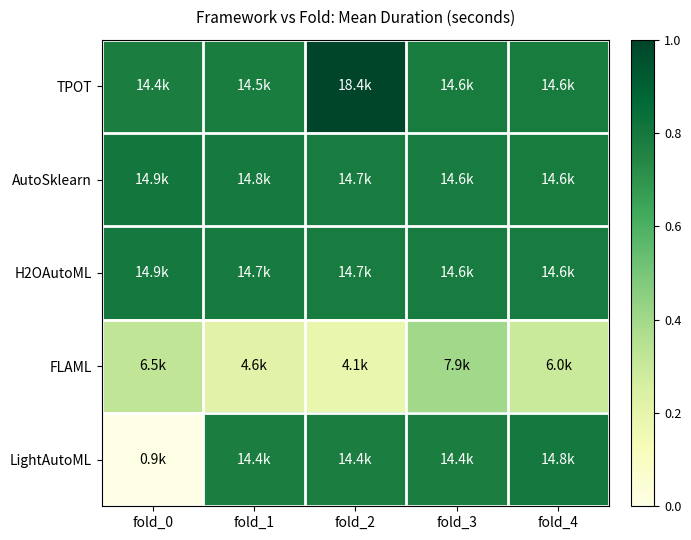

Reading right to left, what are all the values shown in this chart?

TPOT: fold_4=0.8	fold_3=0.8	fold_2=1.0	fold_1=0.8	fold_0=0.8
AutoSklearn: fold_4=0.8	fold_3=0.8	fold_2=0.8	fold_1=0.8	fold_0=0.8
H2OAutoML: fold_4=0.8	fold_3=0.8	fold_2=0.8	fold_1=0.8	fold_0=0.8
FLAML: fold_4=0.3	fold_3=0.4	fold_2=0.2	fold_1=0.2	fold_0=0.3
LightAutoML: fold_4=0.8	fold_3=0.8	fold_2=0.8	fold_1=0.8	fold_0=0.0